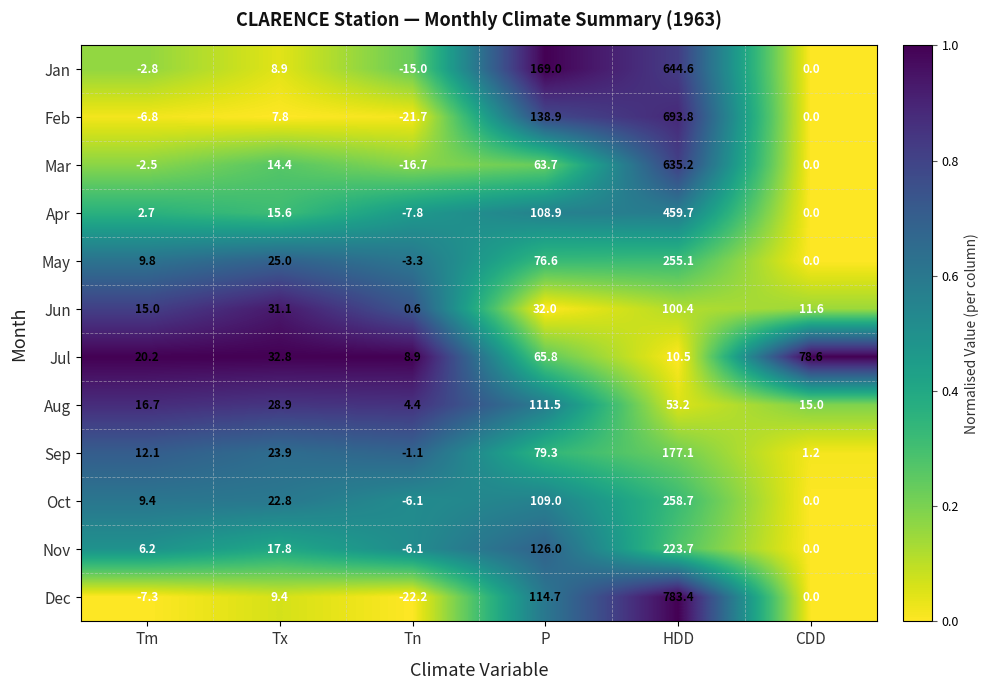

Count the number of categories in the chart.

6